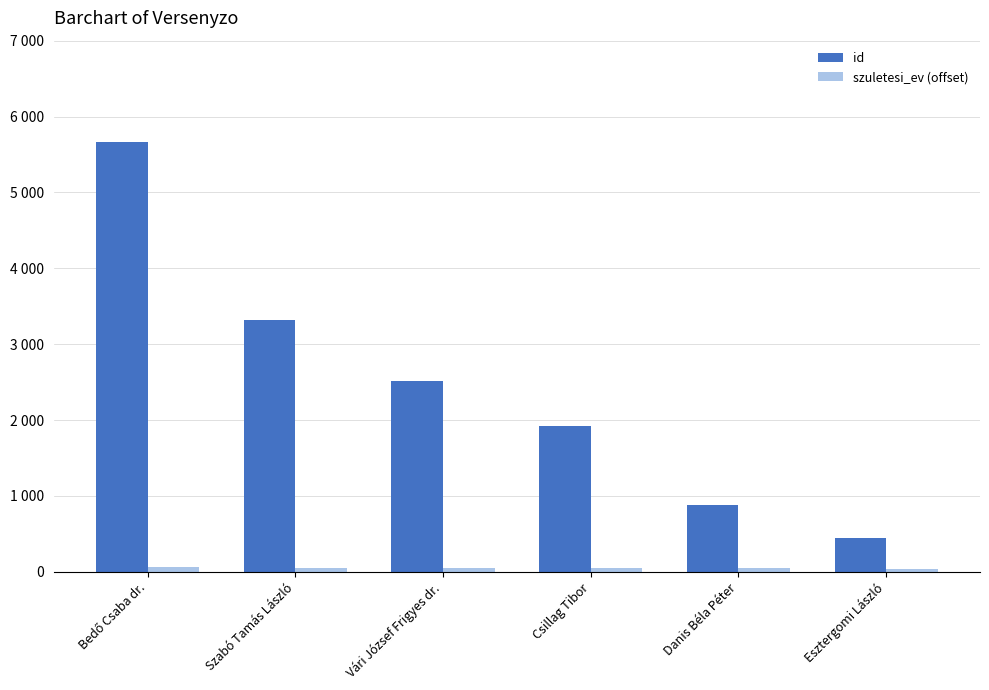

Reading left to right, what are all the values shown in this chart?

id: 5667	3312	2516	1921	885	445
szuletesi_ev (offset): 67	56	54	51	45	40